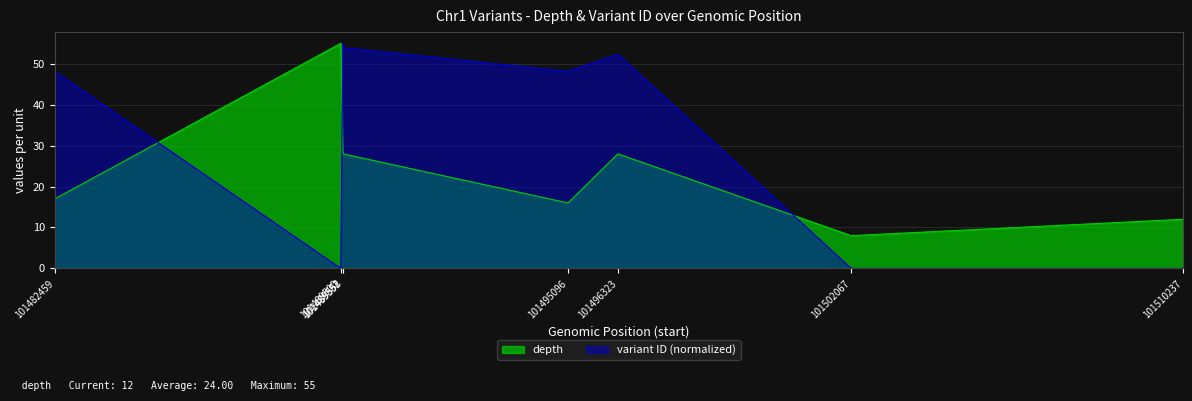

The value of variant ID at 101482459 is 83.0. True or false?

False